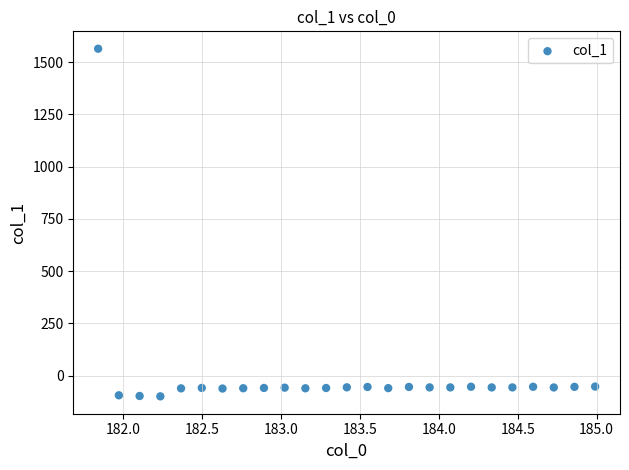

What is the range of Y values (max minus min)?

1661.9